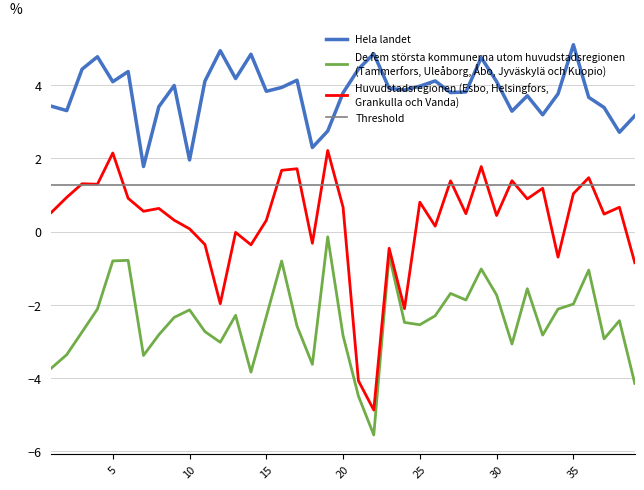

What is the greatest value displayed?

5.1